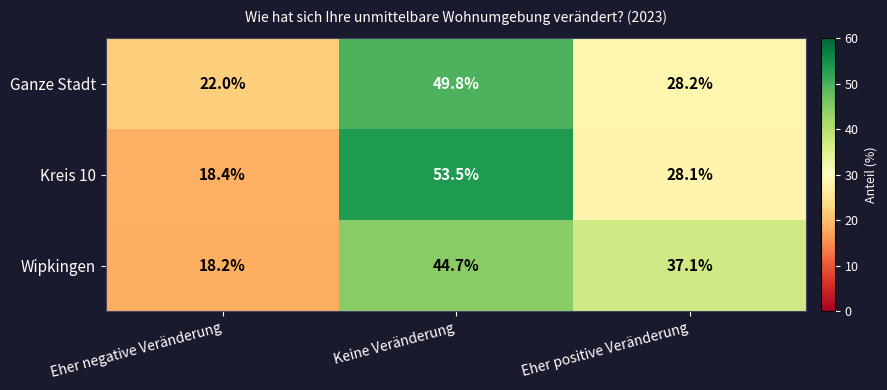

Which label corresponds to the largest value in the chart?

Keine Veränderung